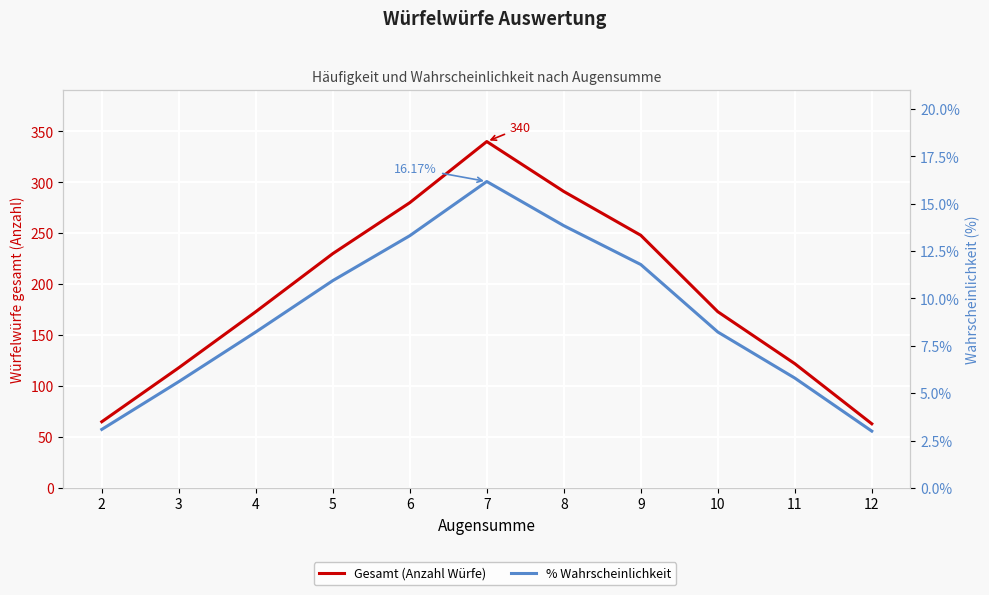

How many data points in Gesamt (Anzahl Würfe) are above 173?

5